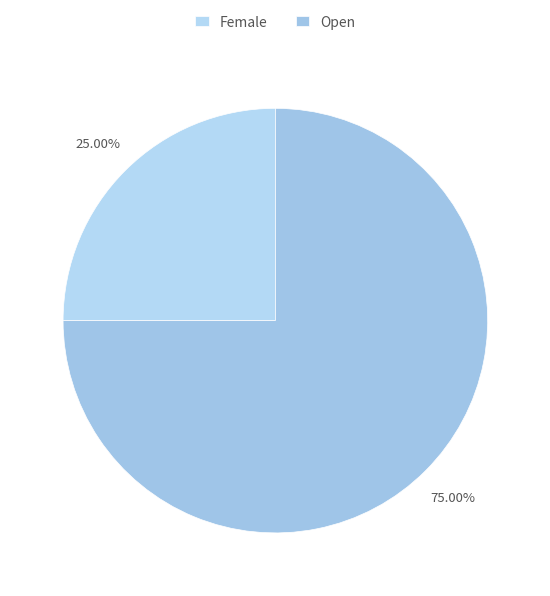

Which slice is the largest?

Open